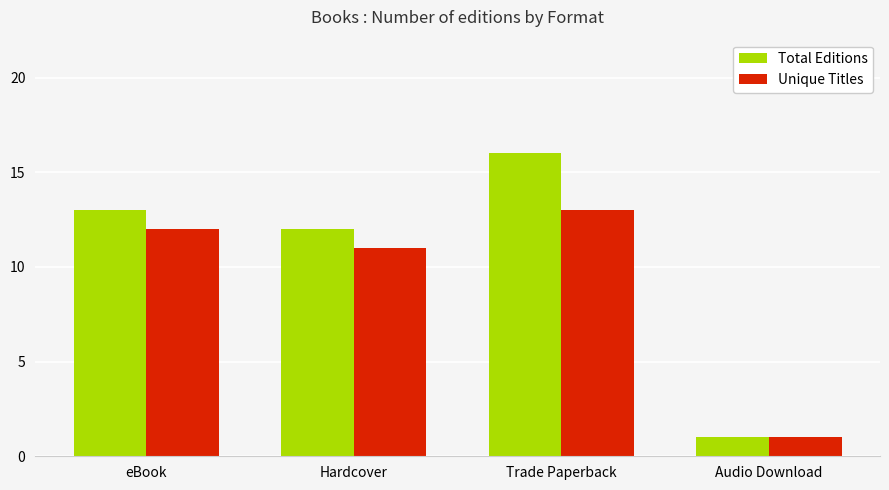

Rank the categories by Total Editions value from lowest to highest.

Audio Download, Hardcover, eBook, Trade Paperback